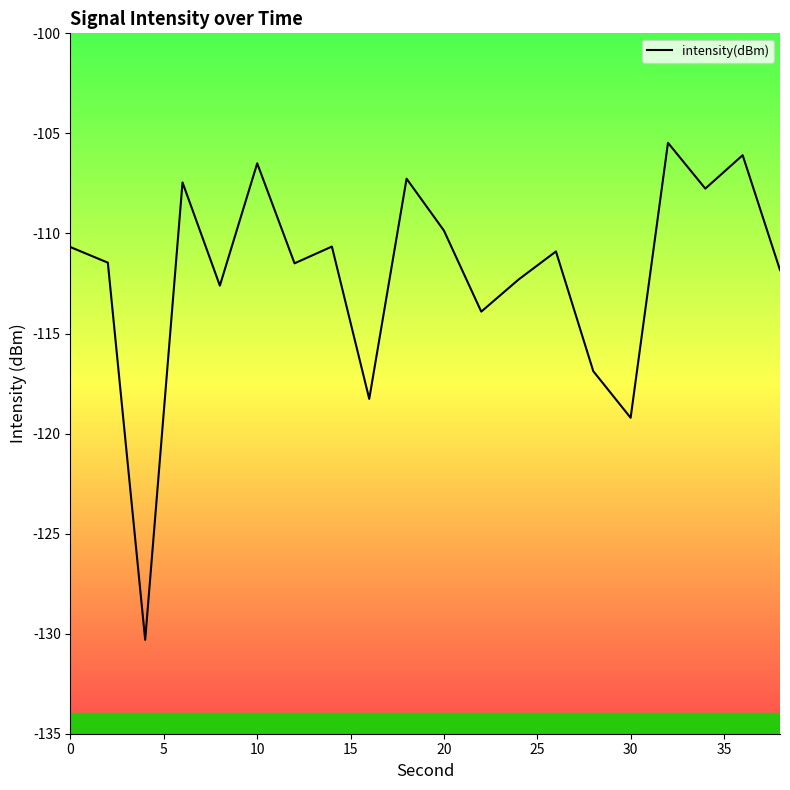

What is the greatest value displayed?

-105.5